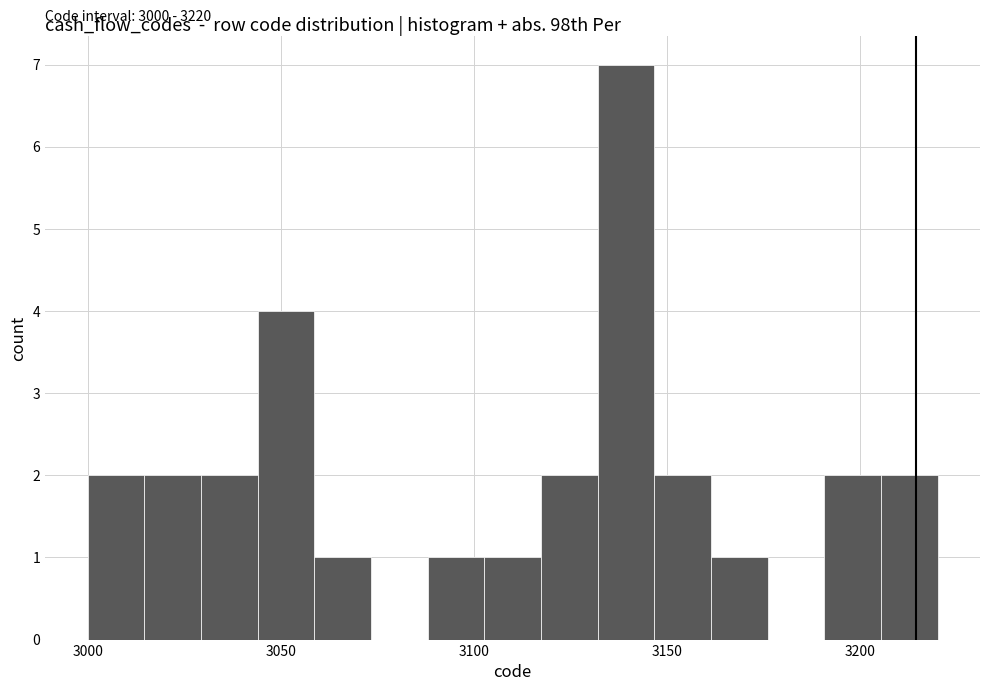

Around what value on the x-axis is the tallest bar? Give the approximate position of its centre, as read against the axis.

3140